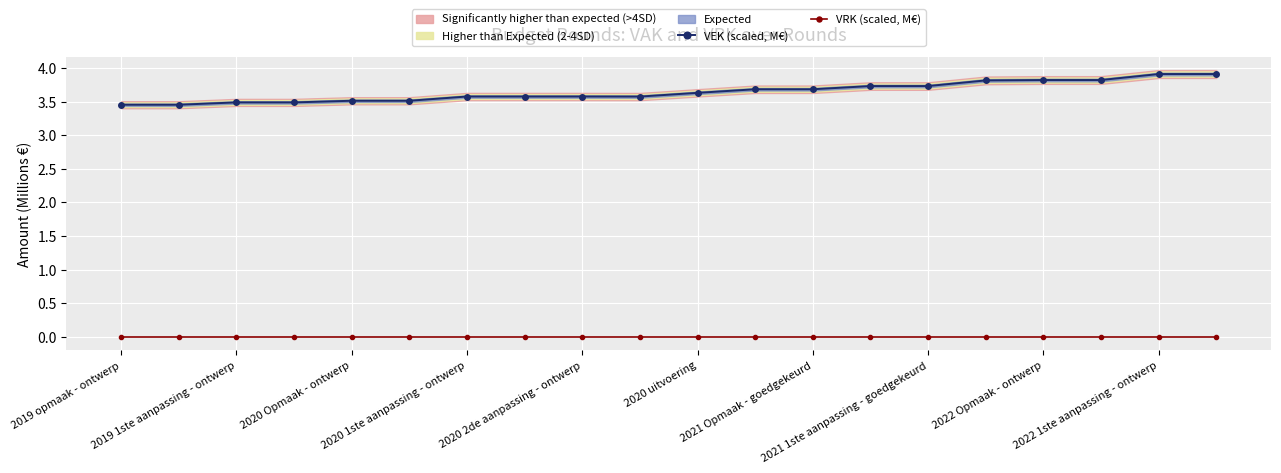

True or false: VEK (scaled, M€) has a value of 3.5 at 2019 1ste aanpassing - ontwerp.

True